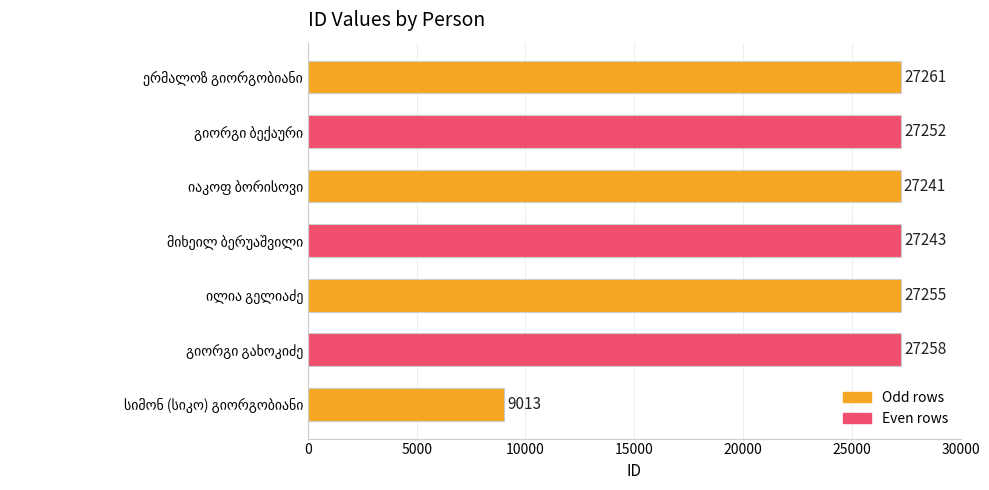

What is the greatest value displayed?

27261